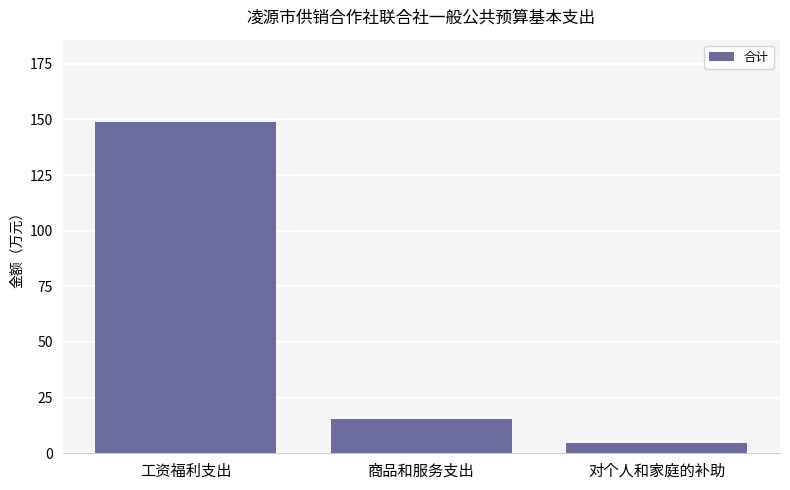

What is the label of the 1st bar from the left?

工资福利支出